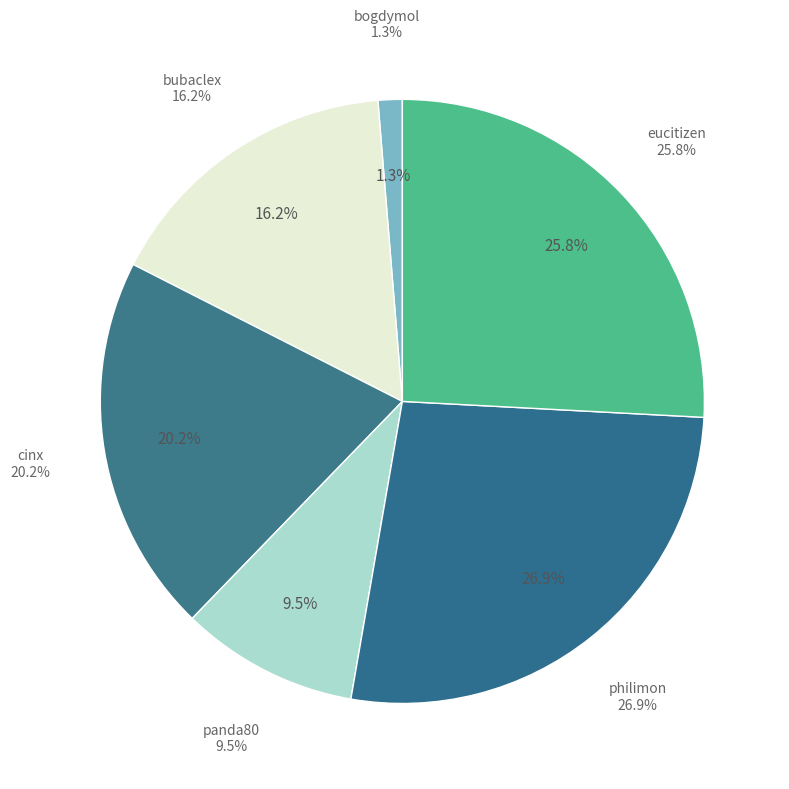

What percentage is the philimon slice, to the nearest percent?

27%